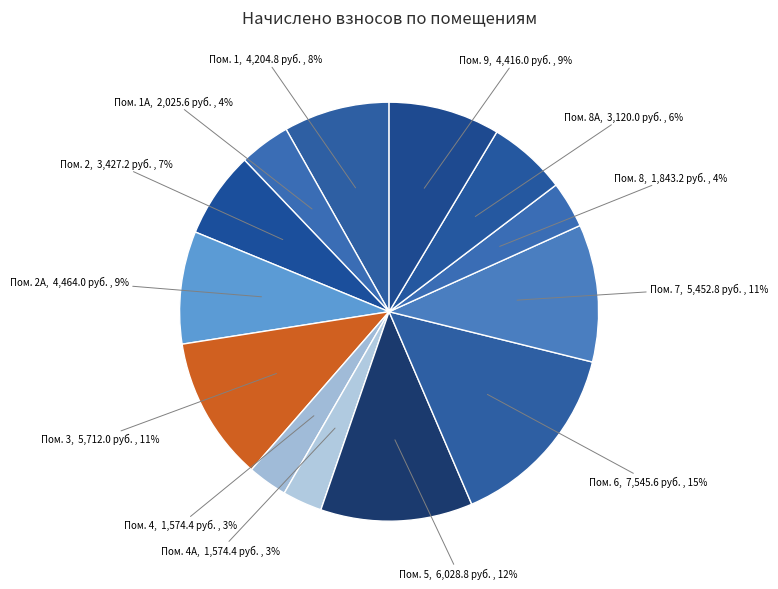

Does any single category account for the majority?

No